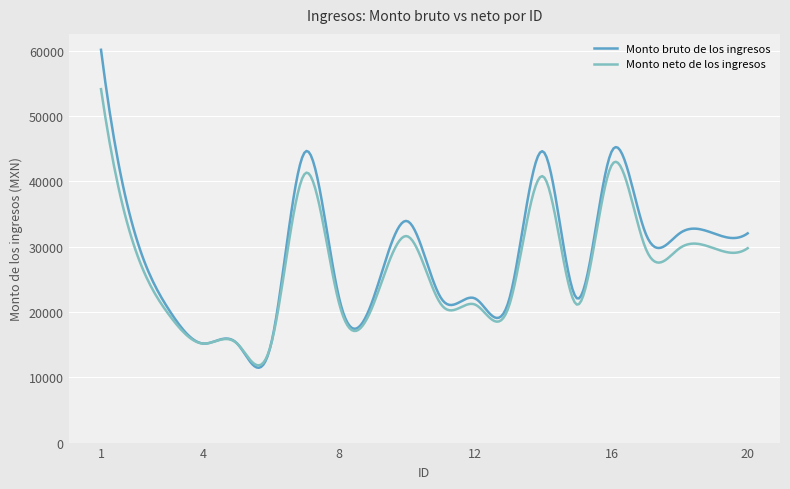

Which series has the largest total across all categories?

Monto bruto de los ingresos